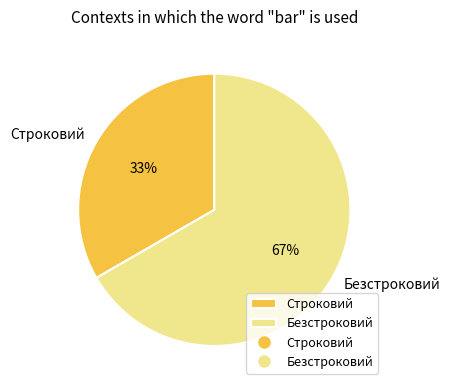

Rank the categories by value from highest to lowest.

Безстроковий, Строковий